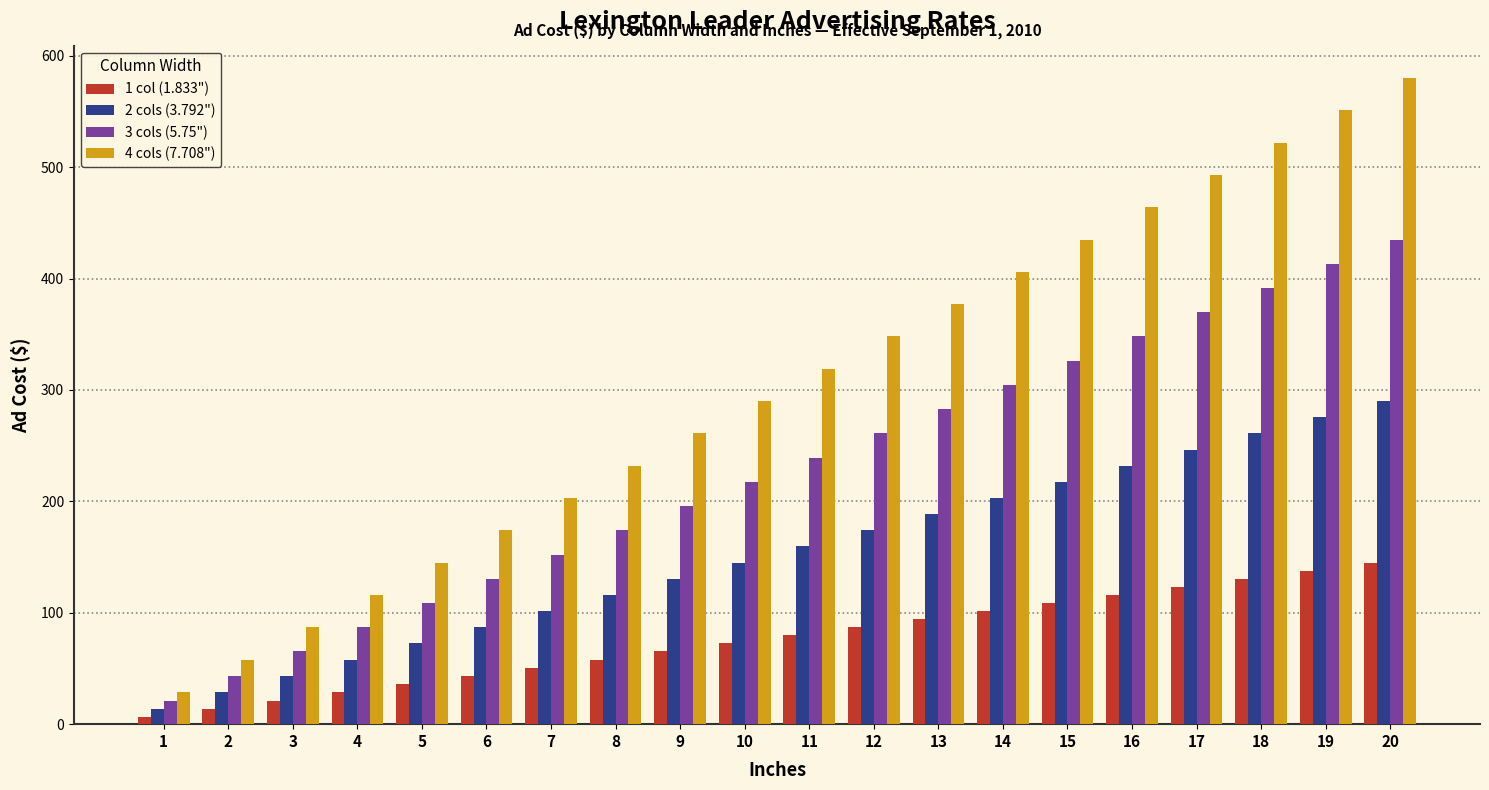

Which label corresponds to the smallest value in the chart?

1